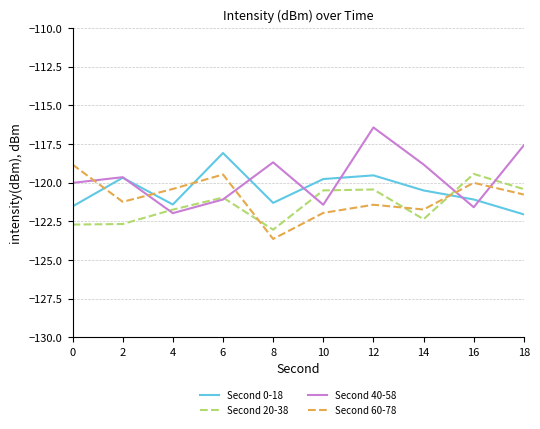

Rank the series at 10 from highest to lowest value.

Second 0-18, Second 20-38, Second 40-58, Second 60-78